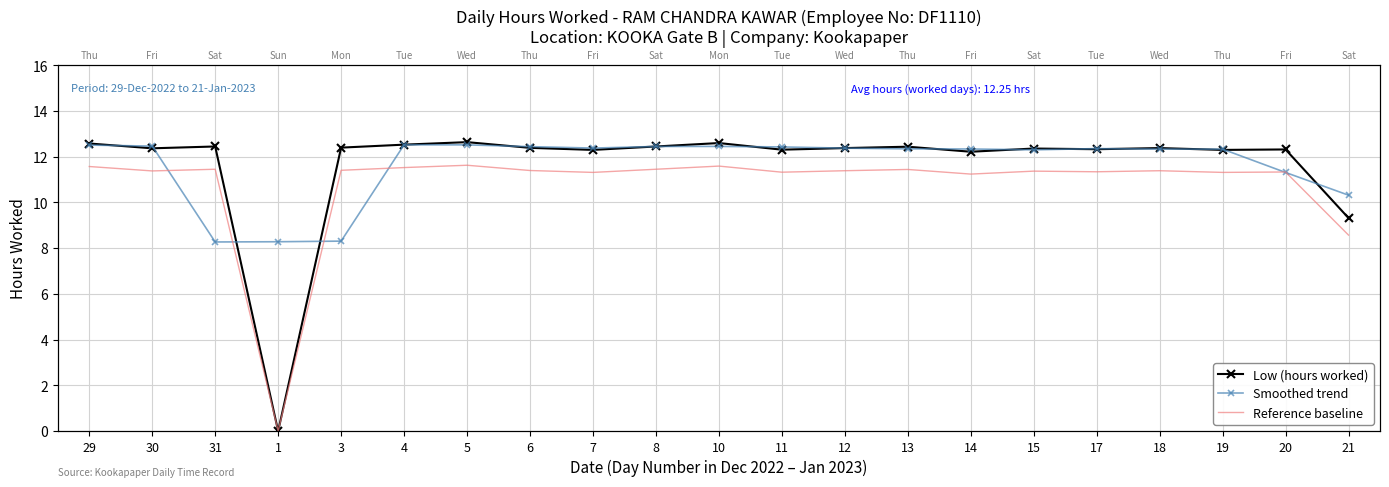

Which has a higher value, 21 or 4?

4